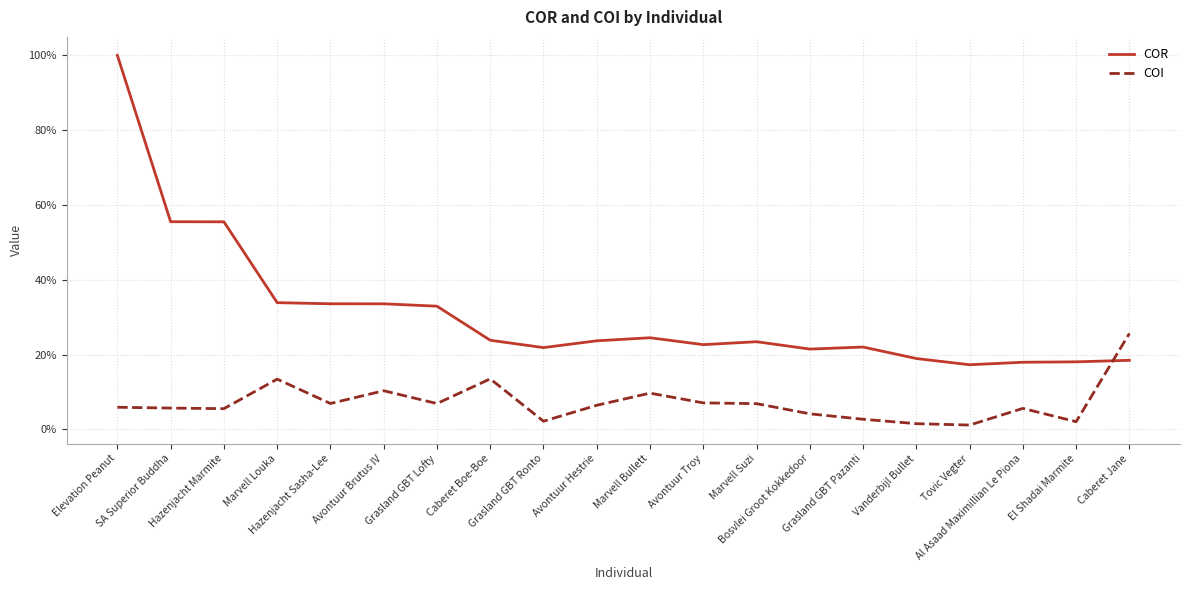

What is the difference between the COI values at Marvell Louka and Al Asaad Maximillian Le Piona?

0.1